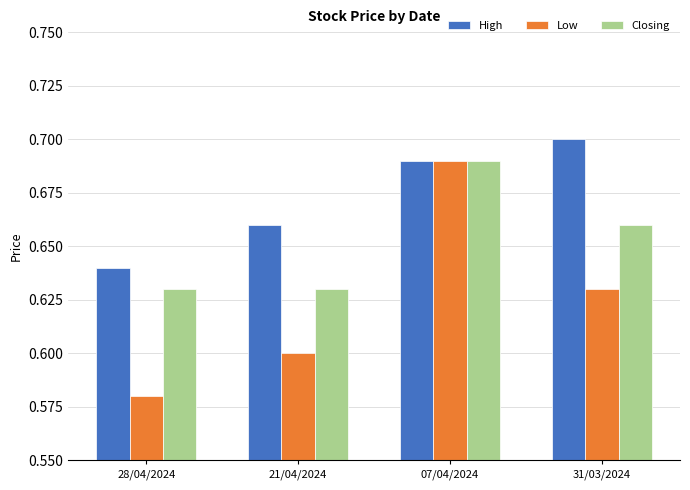

Rank the categories by High value from lowest to highest.

28/04/2024, 21/04/2024, 07/04/2024, 31/03/2024